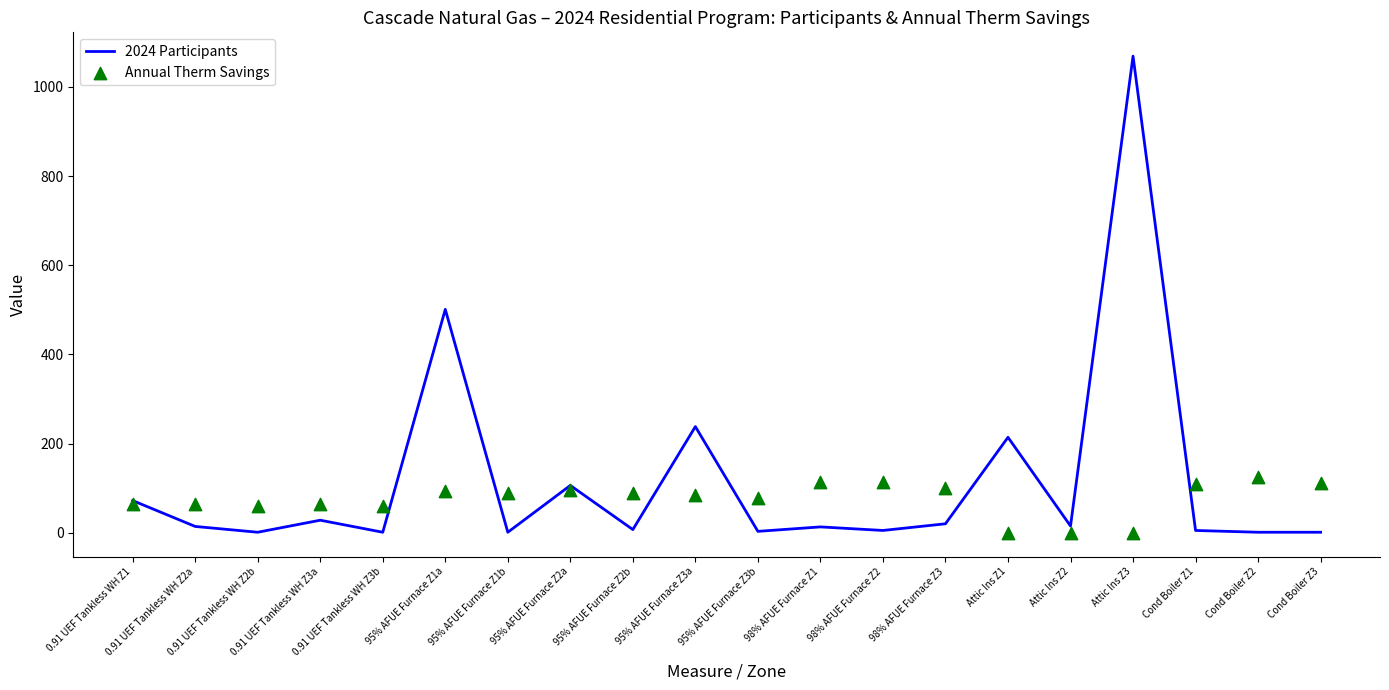

At which category is the sum across all series the highest?

Attic Ins Z3